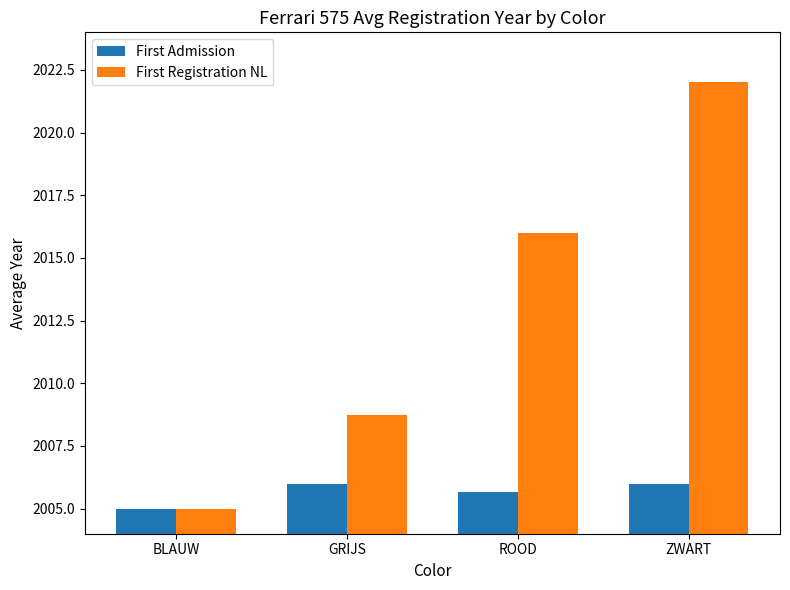

What is the average value of the First Admission series?

2005.7